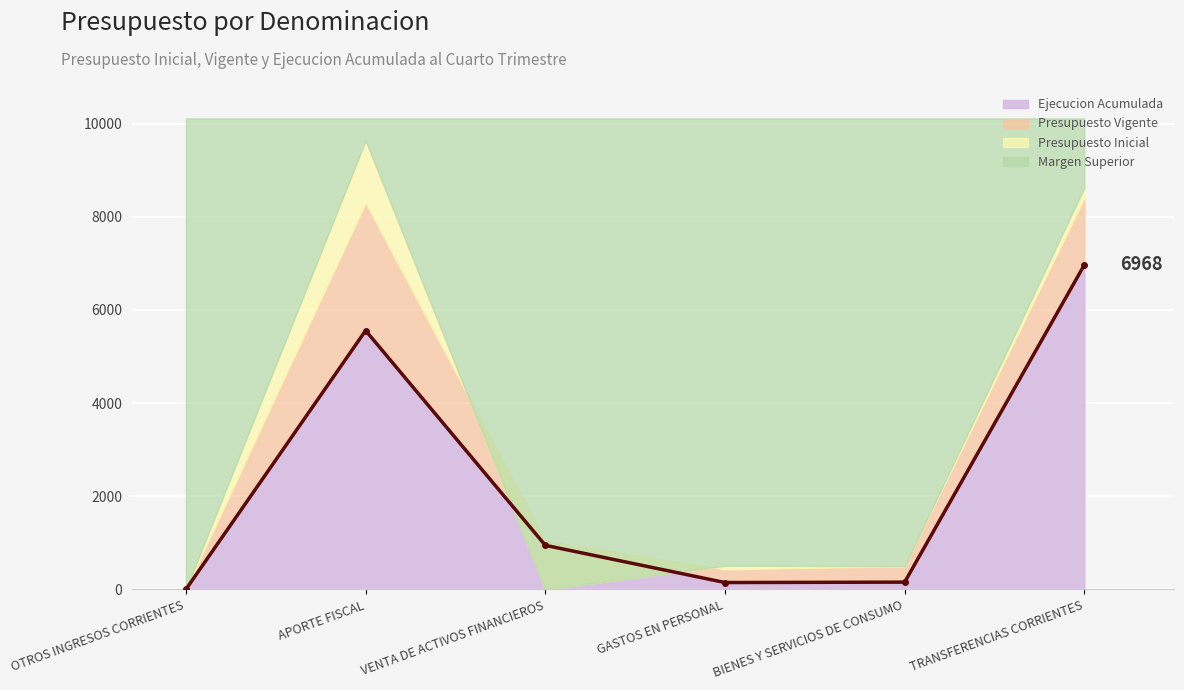

What is the average value of the Presupuesto Vigente series?

2298